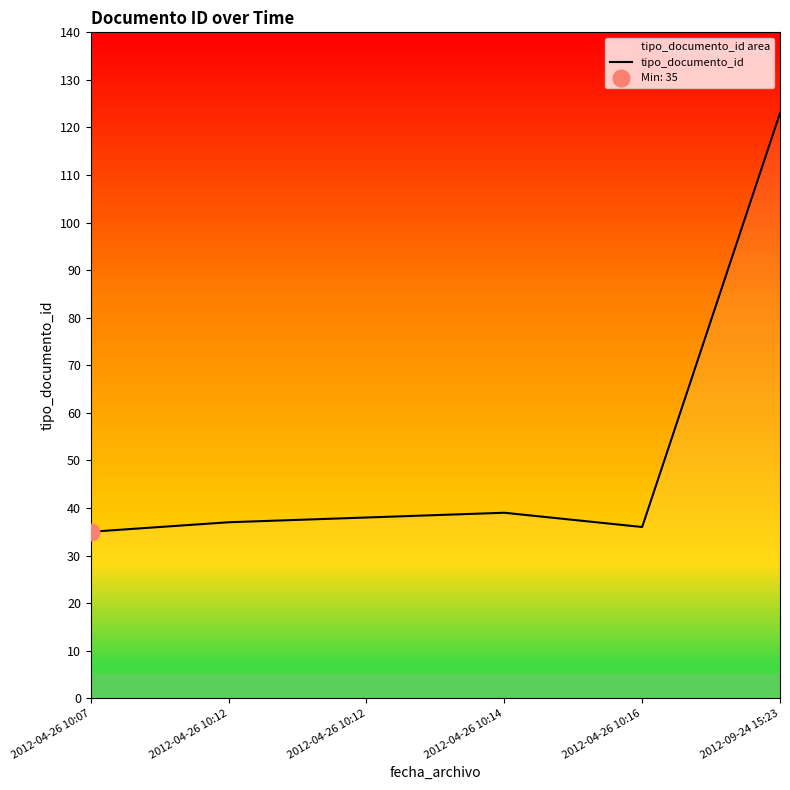

Reading left to right, list all the values displayed in this chart.

2012-04-26 10:07=35	2012-04-26 10:12=37	2012-04-26 10:12=38	2012-04-26 10:14=39	2012-04-26 10:16=36	2012-09-24 15:23=123